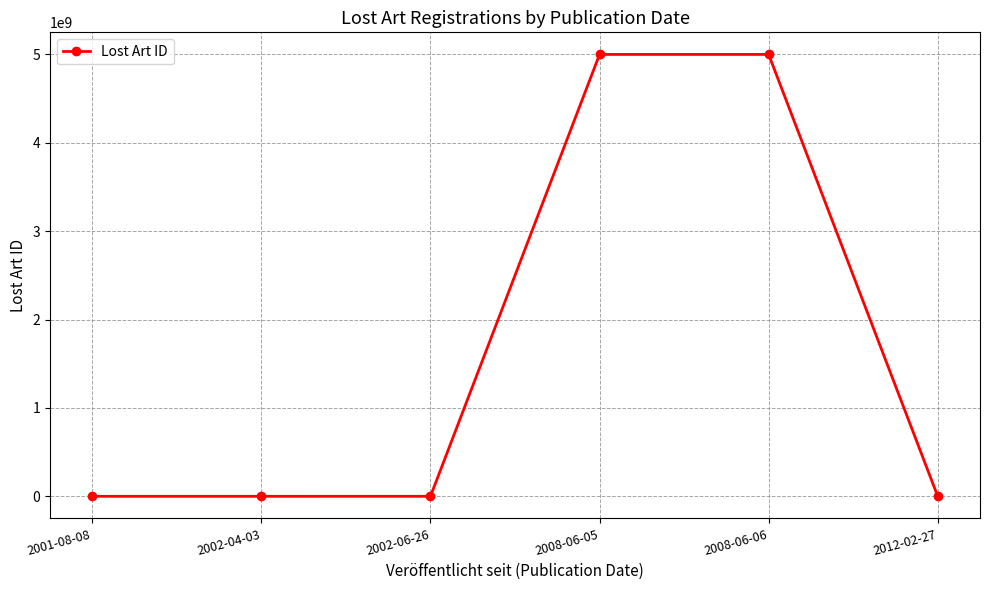

What is the label of the 1st point from the right?

2012-02-27